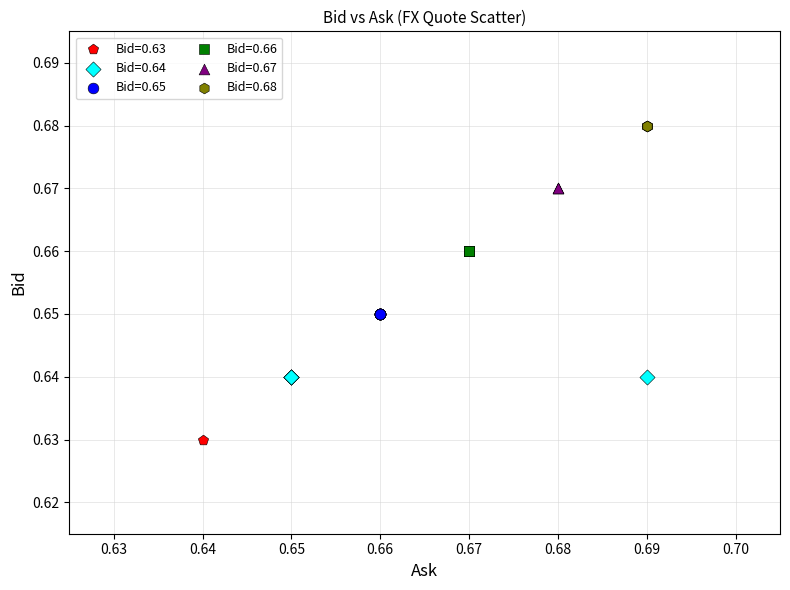

Which series contains the highest Y value?

Bid=0.68